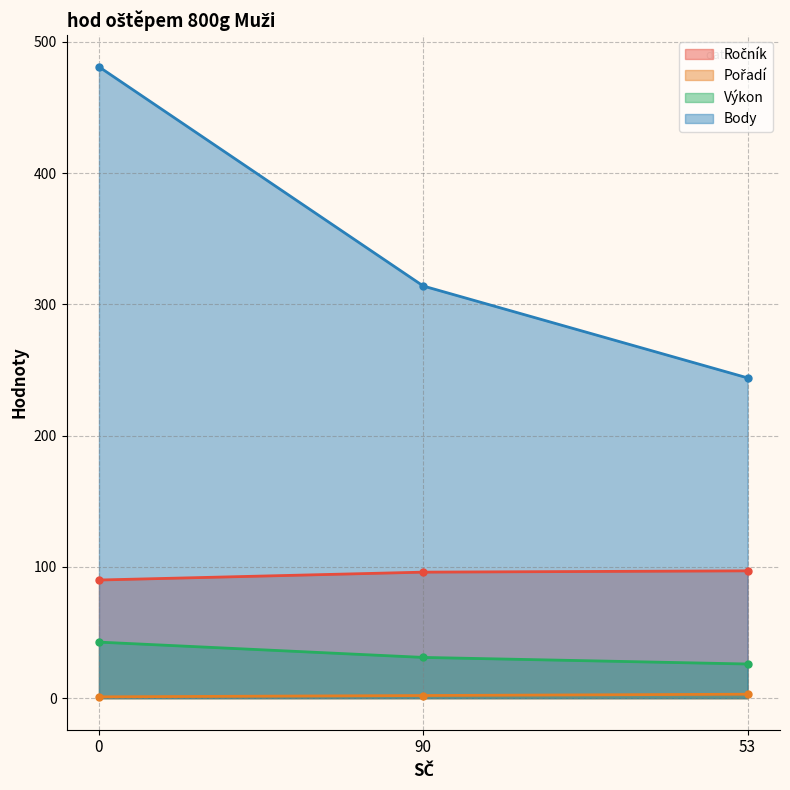

What is the spread (max minus min) of values at 90?

312.0